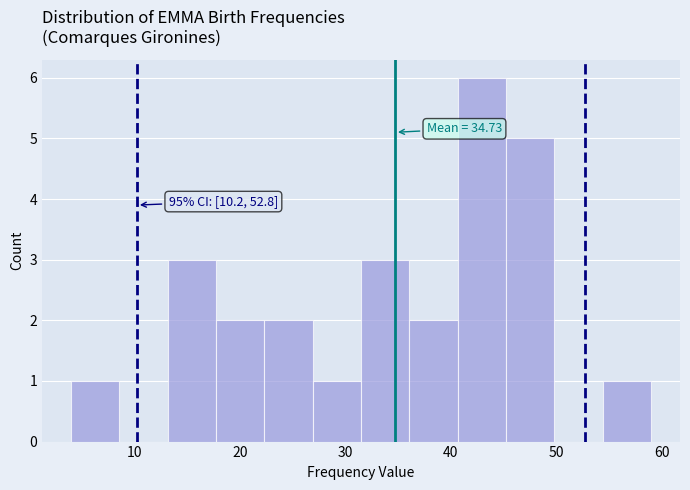

Which range on the x-axis has the tallest bar?

41 to 45